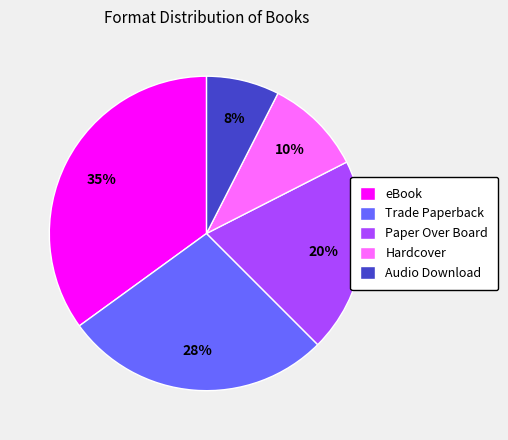

How many segments does this pie chart have?

5